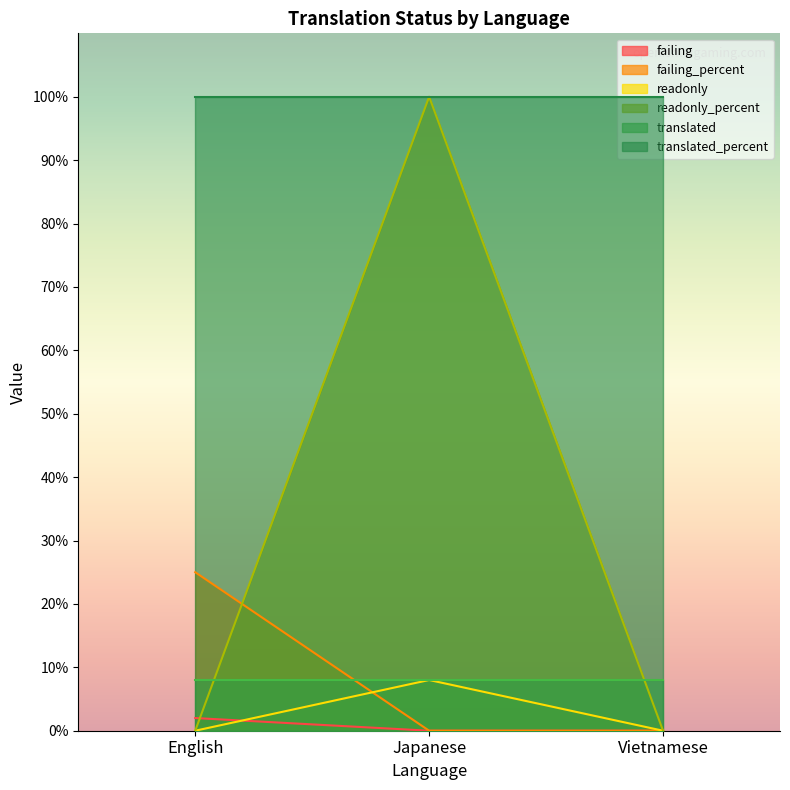

At which category is the sum across all series the highest?

Japanese